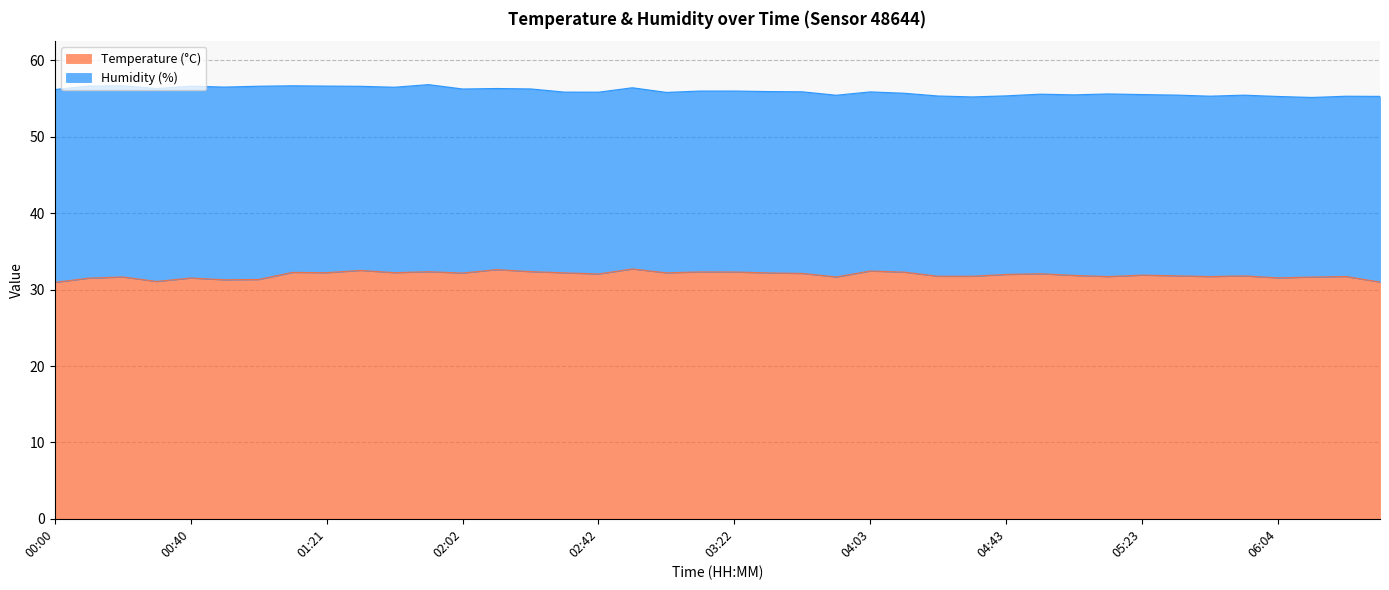

What is the difference between the values at 04:33 and 05:54?

0.1